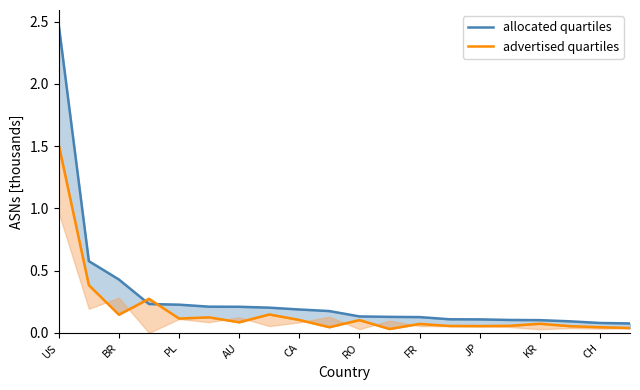

How many intersections are there between advertised quartiles and allocated quartiles?

2